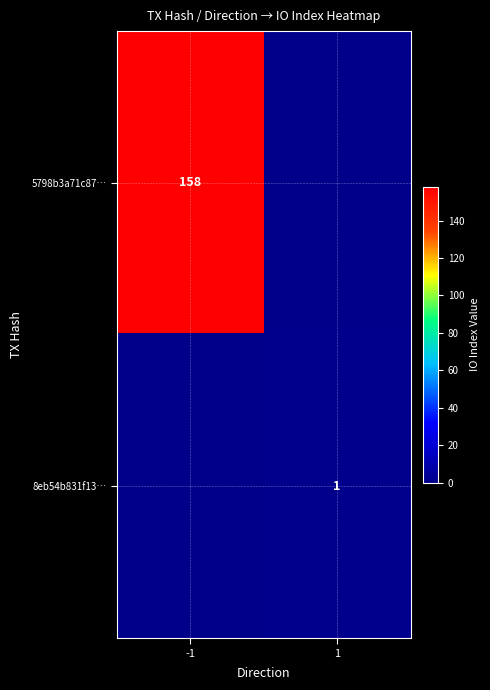

Is it true that 5798b3a71c87… equals 61 at -1?

False